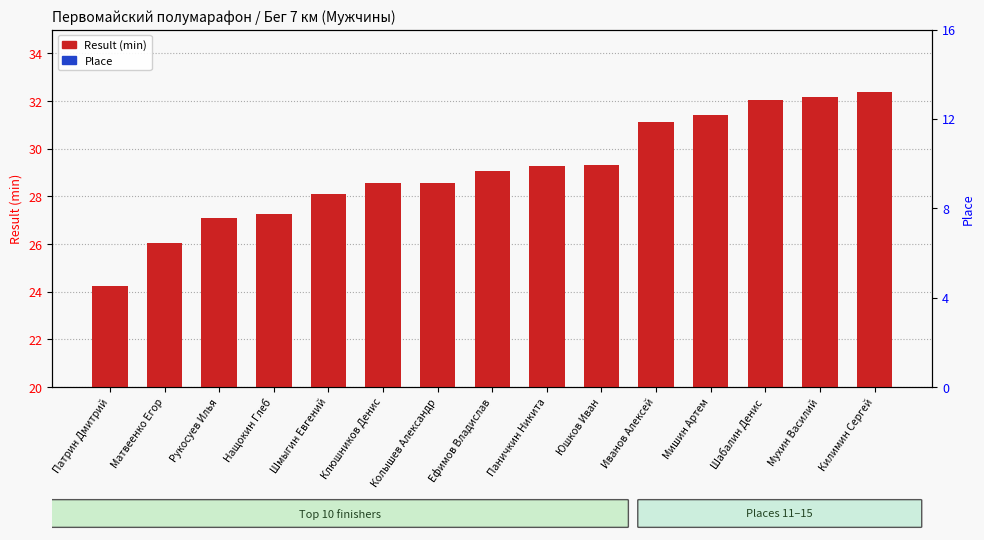

What is the average value of the Result (min) series?

29.1